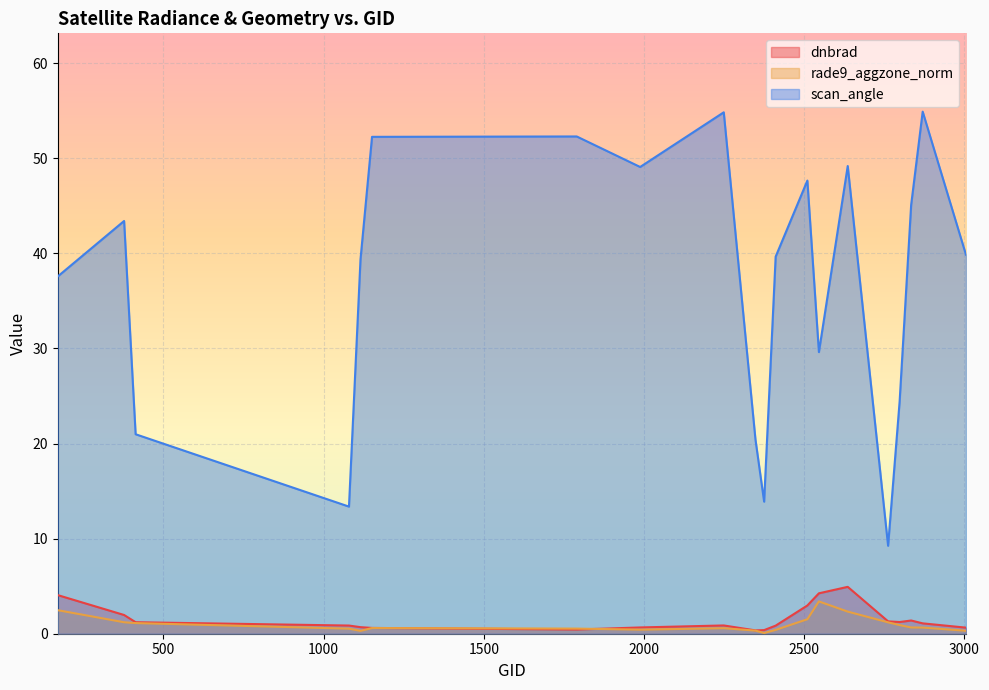

What is the value of the rade9_aggzone_norm point at the 4th from the left?

0.5